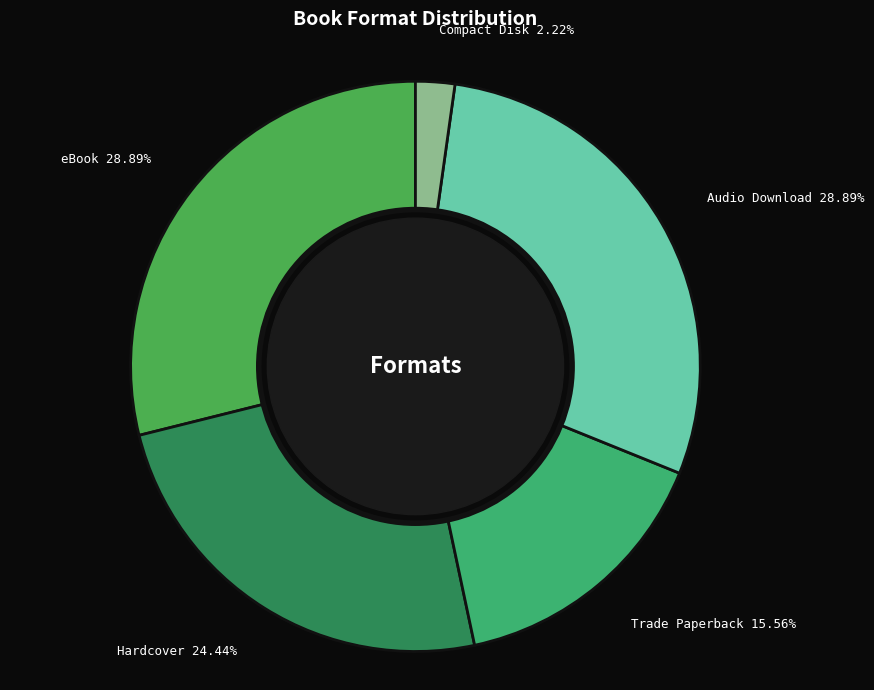

Which slice is the smallest?

Compact Disk